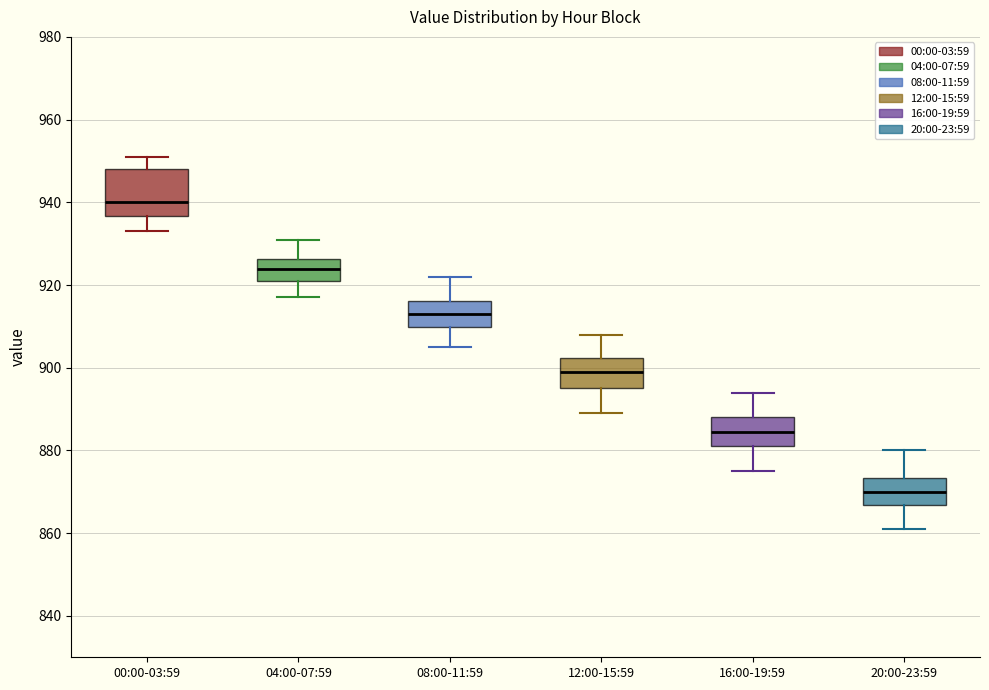

Reading left to right, transcribe this box plot: for each box, give where its median line is, the range the box spans, and where its two whiskers end, as read against the y-axis. The values are not printed on the chart, so give them approximately, as read against the axis.

00:00-03:59: median 940, box 936 to 948, whiskers 934 to 952
04:00-07:59: median 924, box 922 to 926, whiskers 918 to 932
08:00-11:59: median 914, box 910 to 916, whiskers 906 to 922
12:00-15:59: median 900, box 896 to 902, whiskers 890 to 908
16:00-19:59: median 884, box 882 to 888, whiskers 876 to 894
20:00-23:59: median 870, box 866 to 874, whiskers 862 to 880